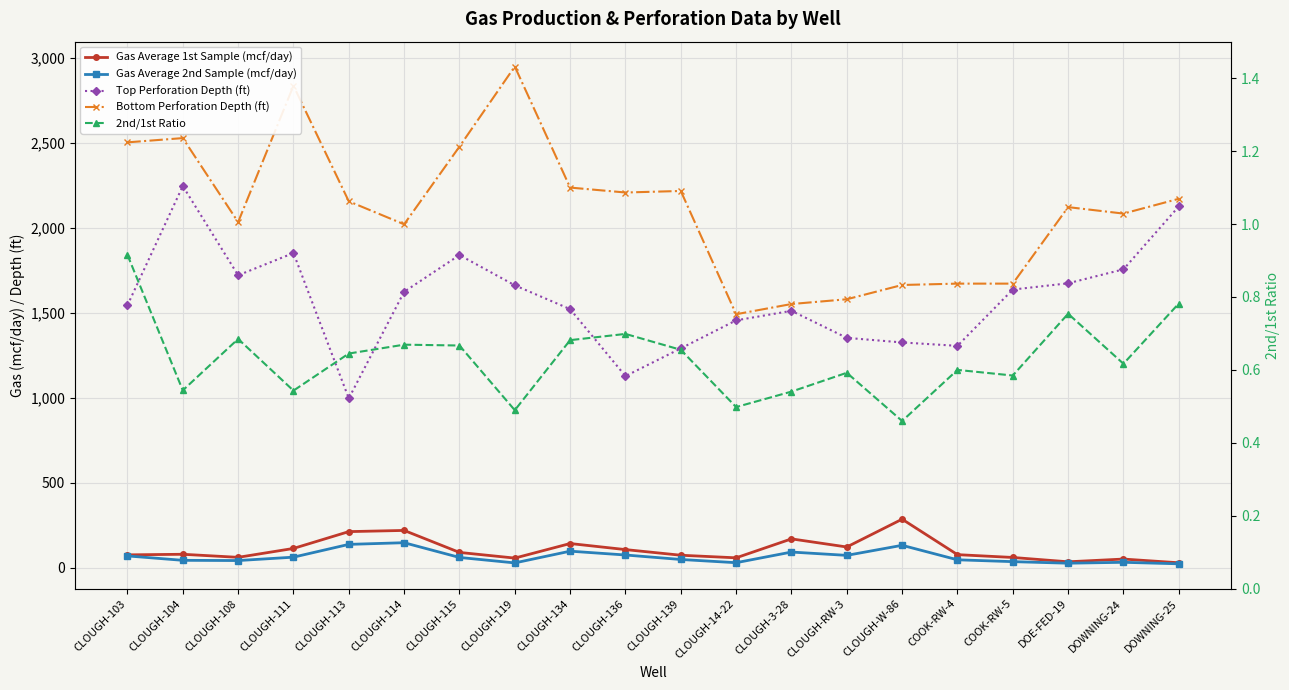

Is this an area chart (filled region under the line)?

No